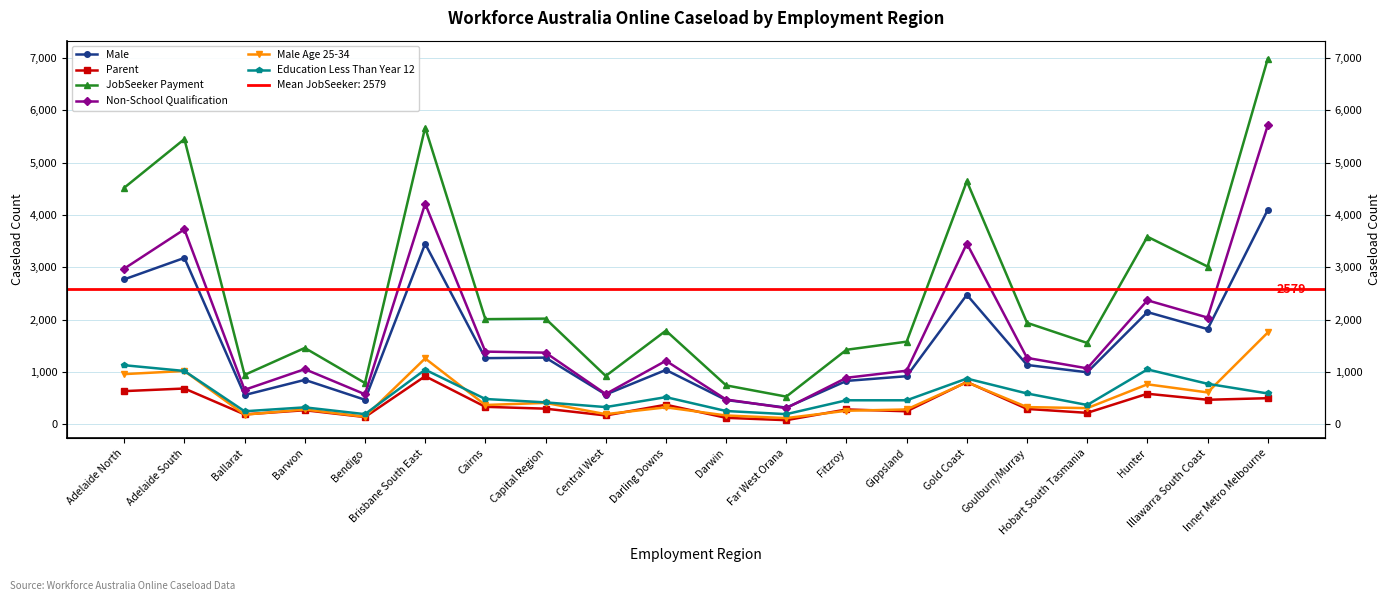

Is this an area chart (filled region under the line)?

No